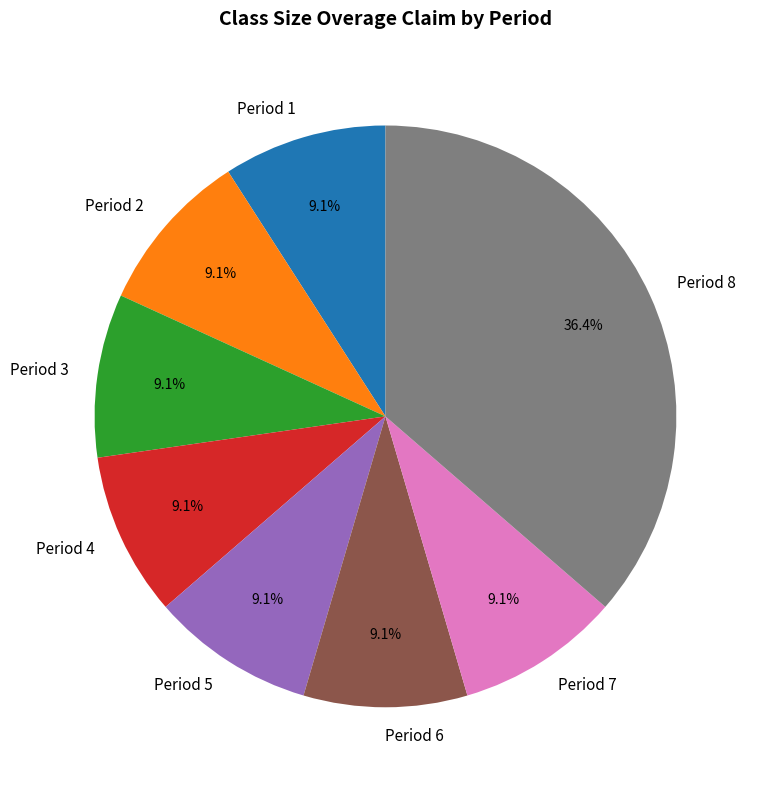

How much of the chart is everything except Period 8?

63.6%